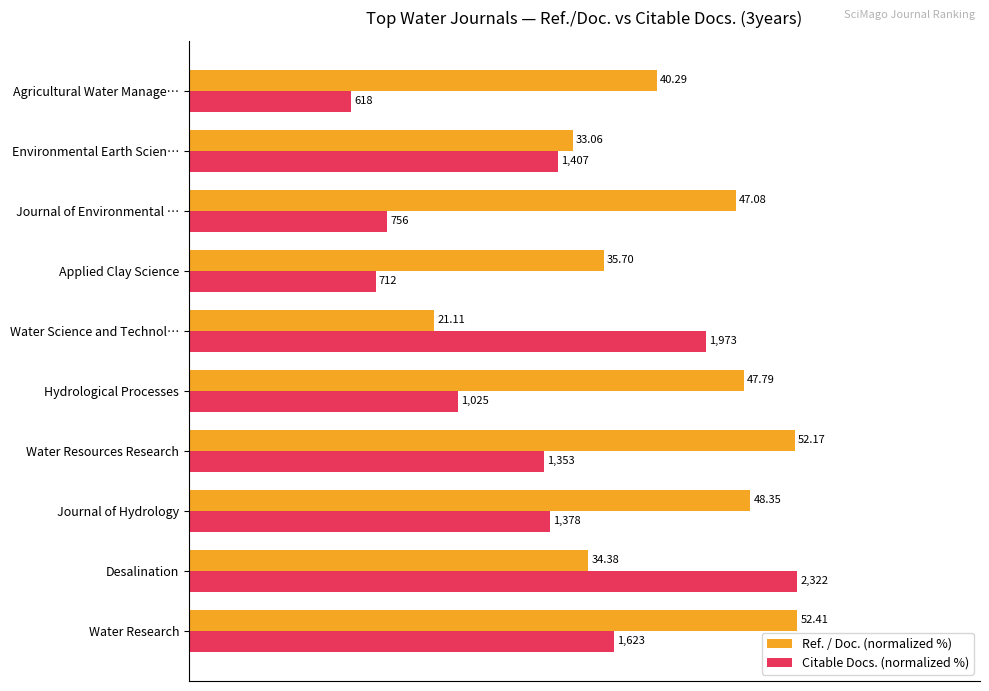

What are all the series names shown in the legend?

Ref. / Doc. (normalized %), Citable Docs. (normalized %)